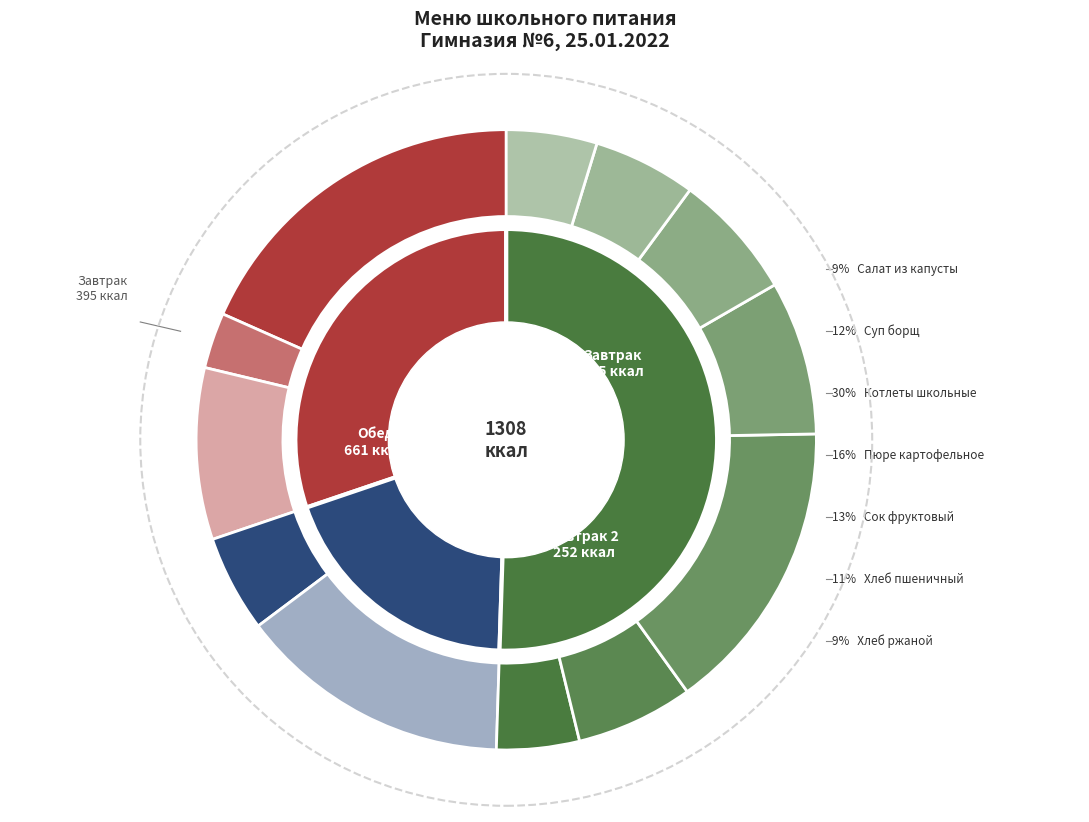

Is there a majority slice in this chart?

No